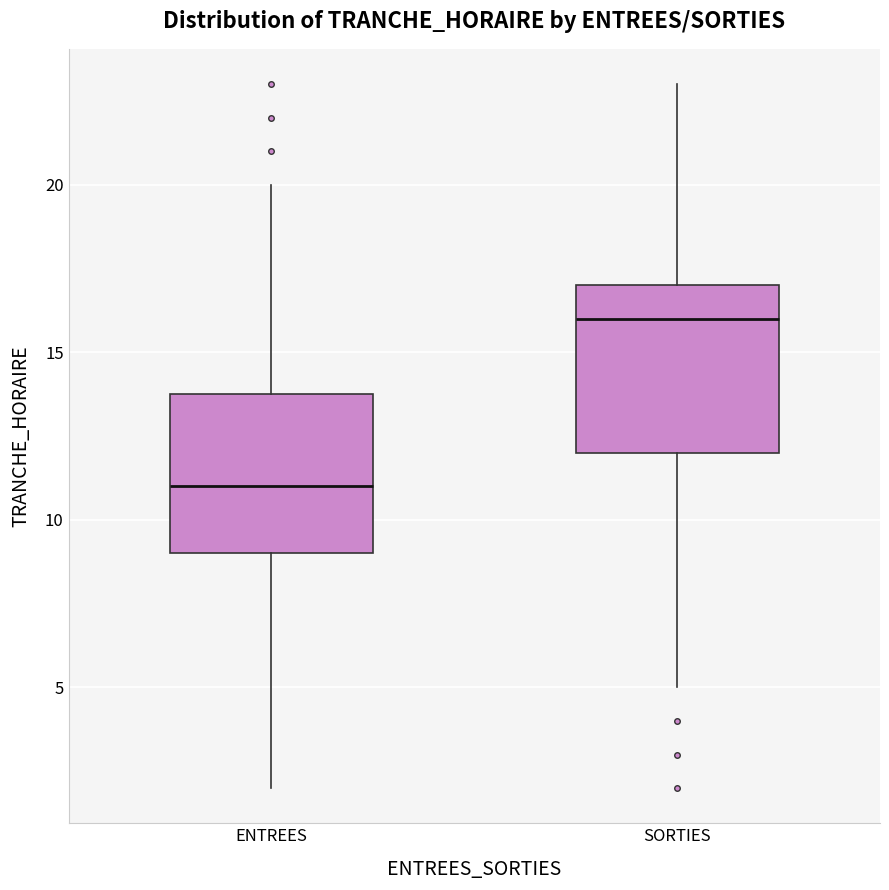

Where does the median line of the box for ENTREES sit on the y-axis? The values are not printed on the chart, so give them approximately, as read against the axis.

11